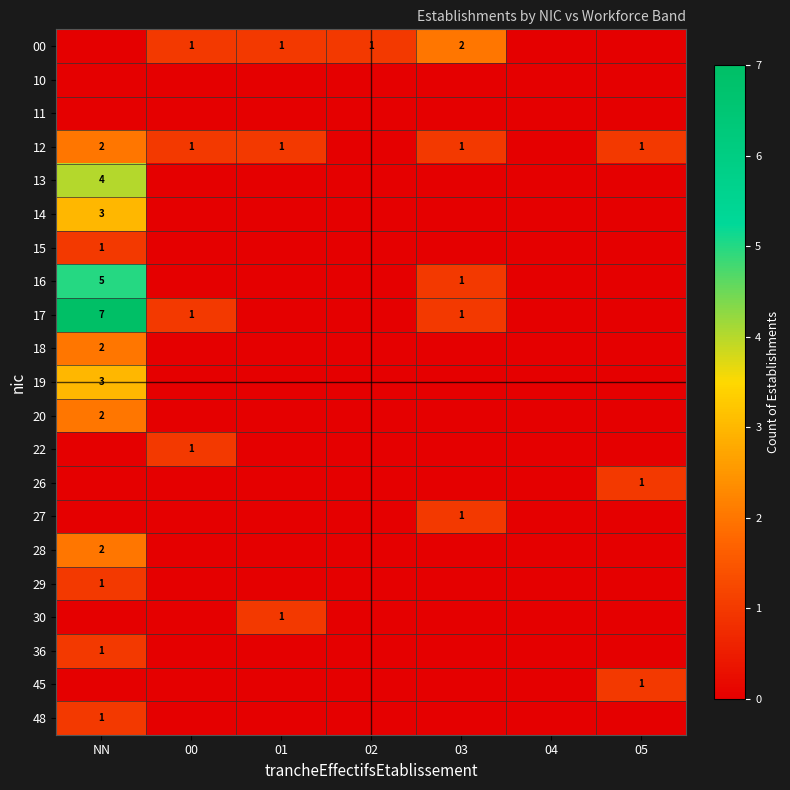

True or false: 22 has a value of 1 at 00.

True